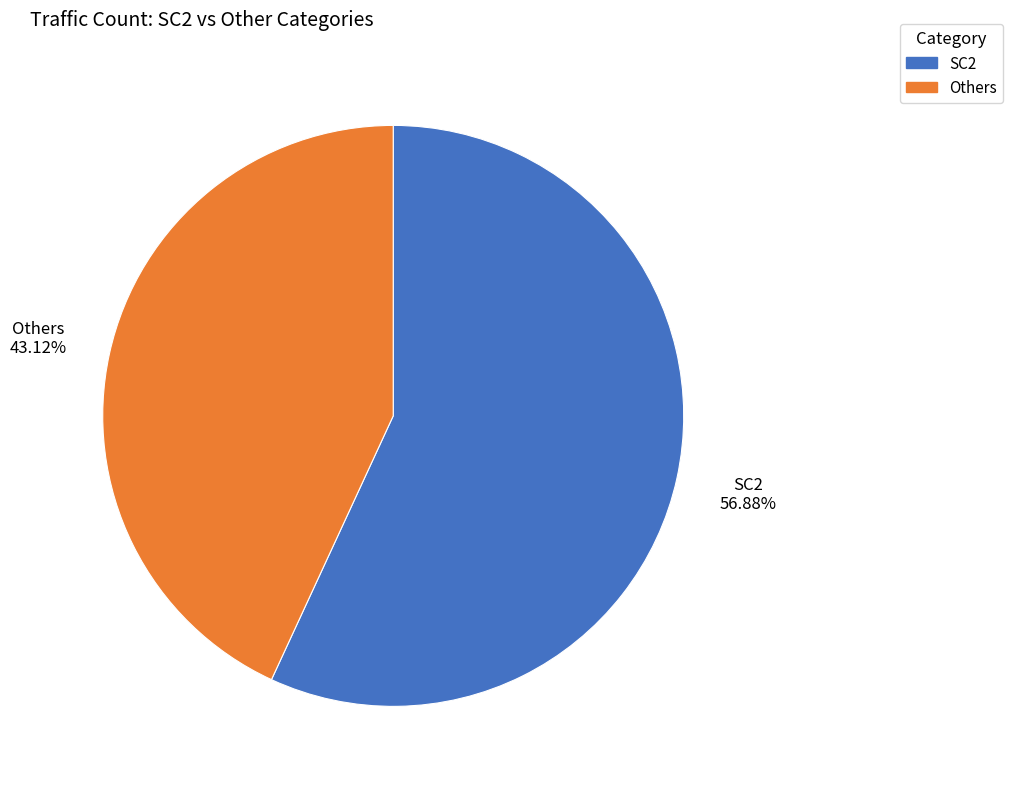

How many segments does this pie chart have?

2